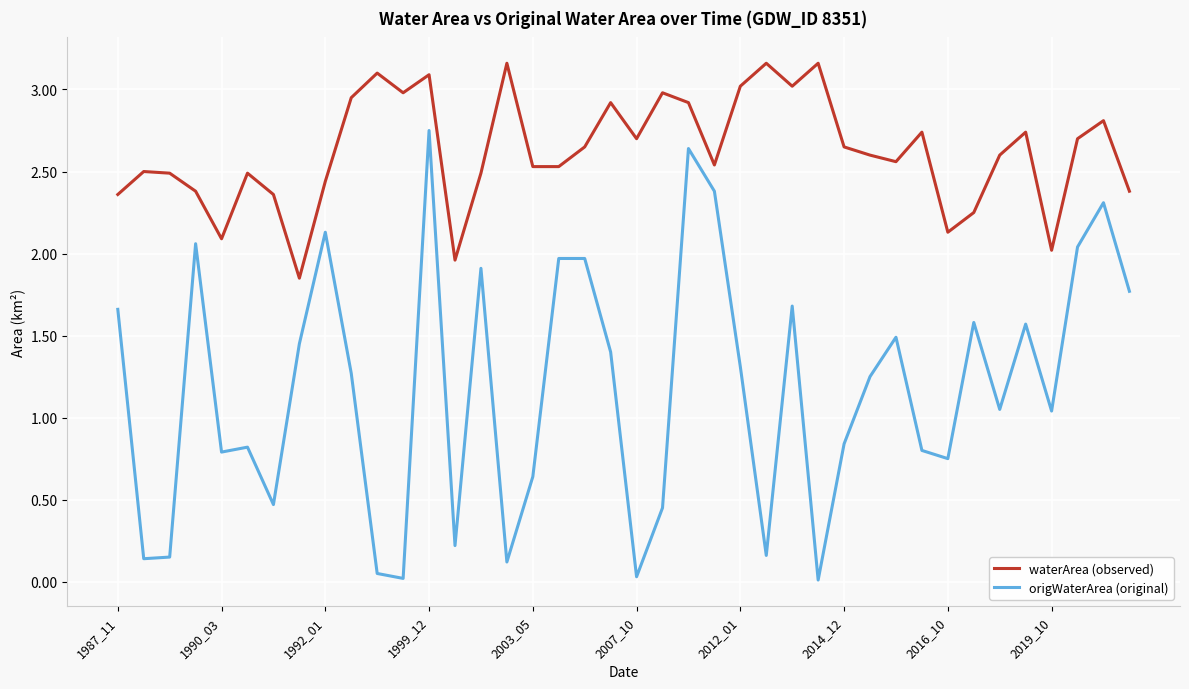

Rank the series by their average value, from highest to lowest.

waterArea (observed), origWaterArea (original)